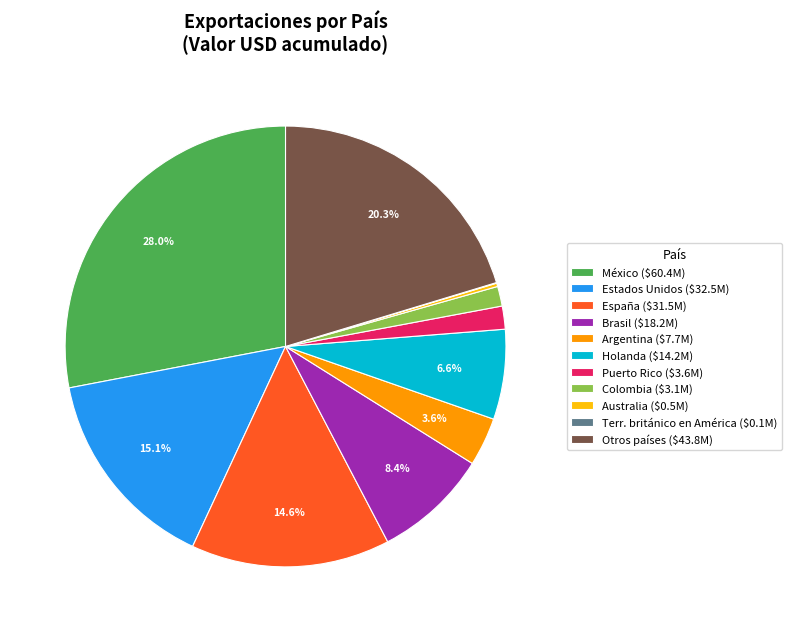

What percentage is NOT represented by México ($60.4M)?

72.0%